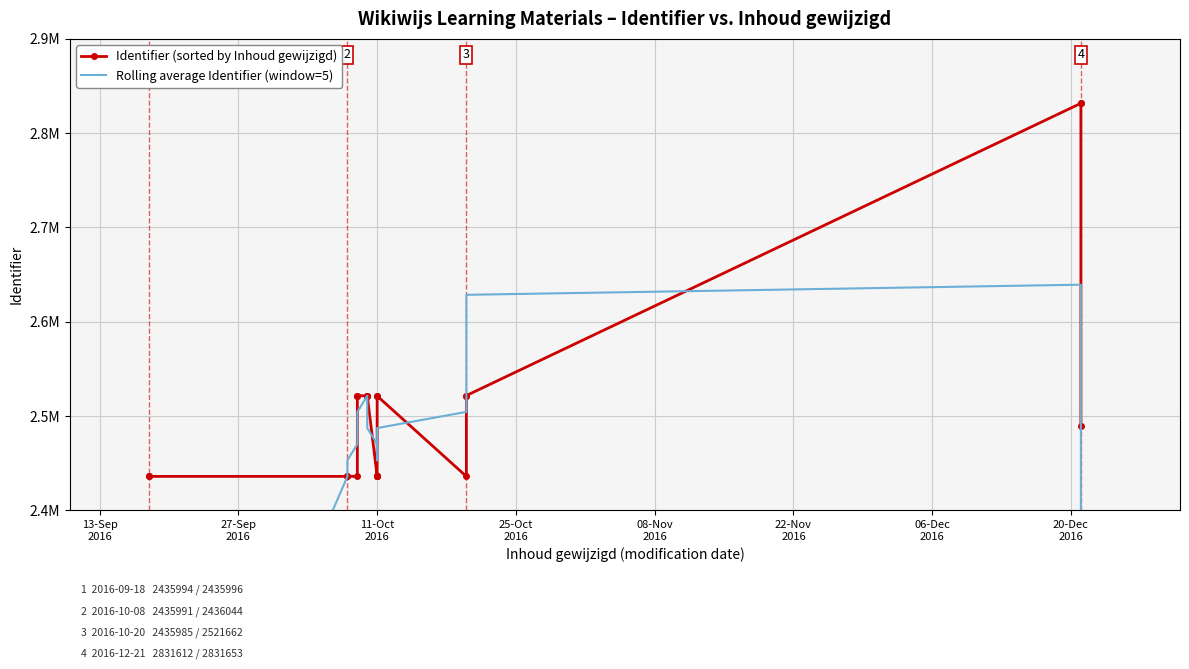

Is it true that Rolling average Identifier (window=5) equals 1360928.5 at 11-Oct 2016?

False